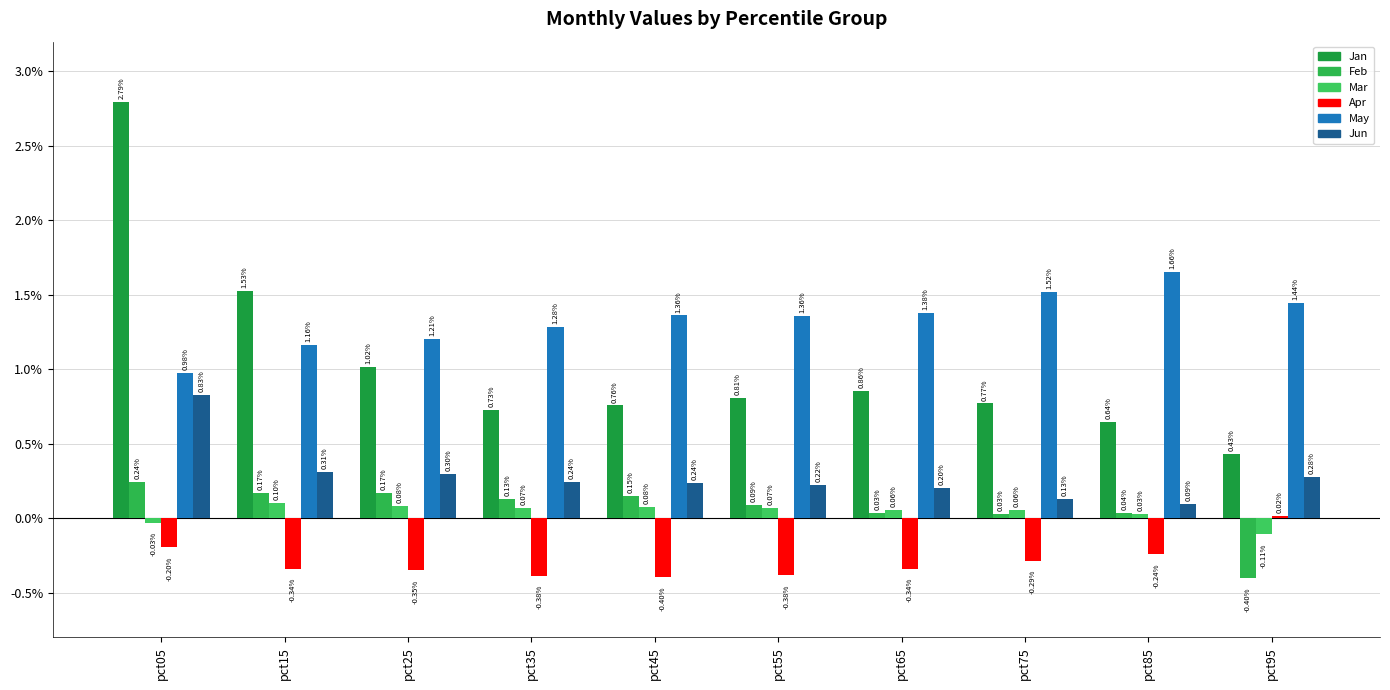

How many data points does each series have?

10